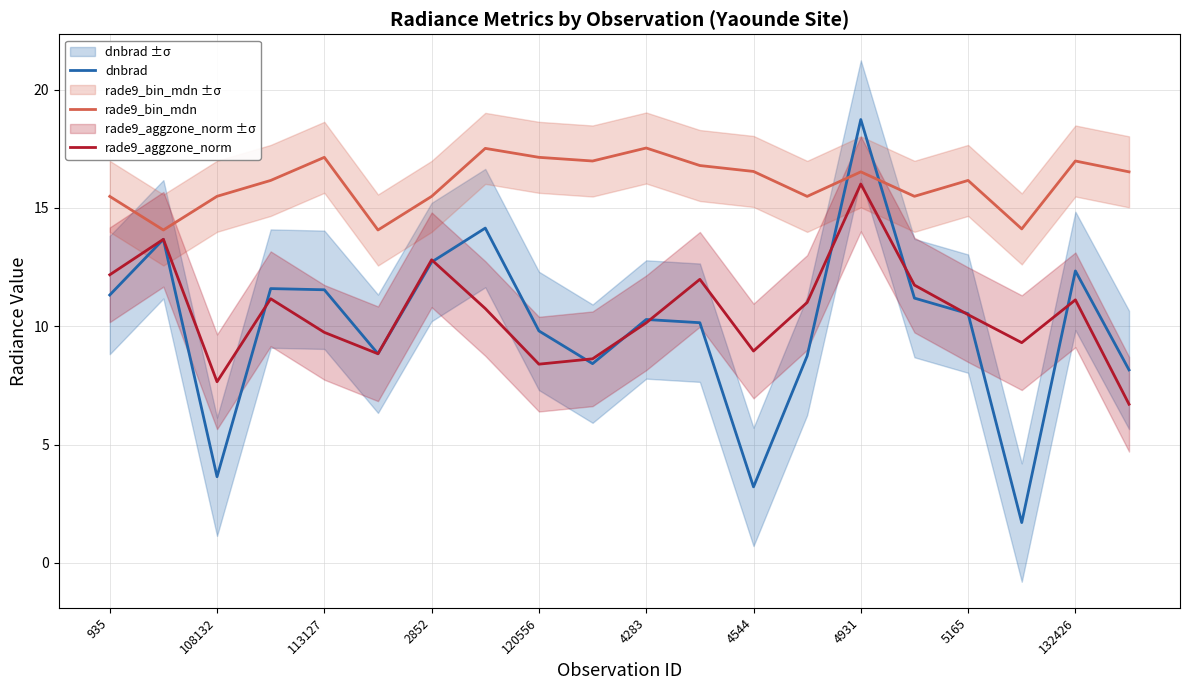

What is the minimum value for dnbrad?

1.7